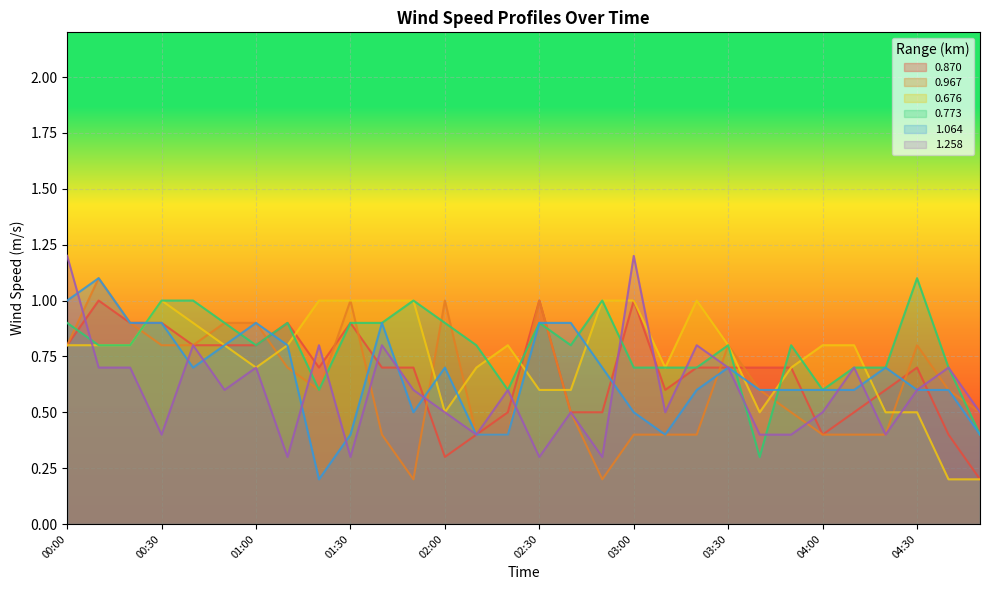

At which category is the sum across all series the highest?

00:00